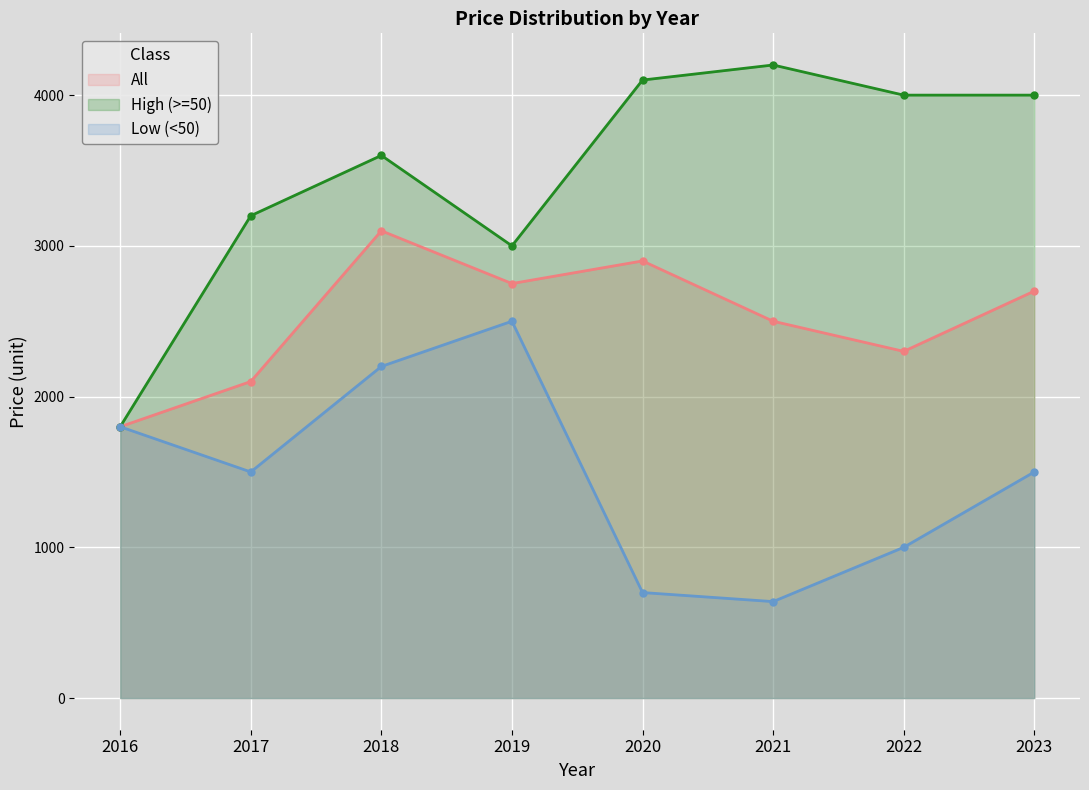

Is the value of High (>=50) at 2017 greater than the value of Low (<50) at 2020?

Yes